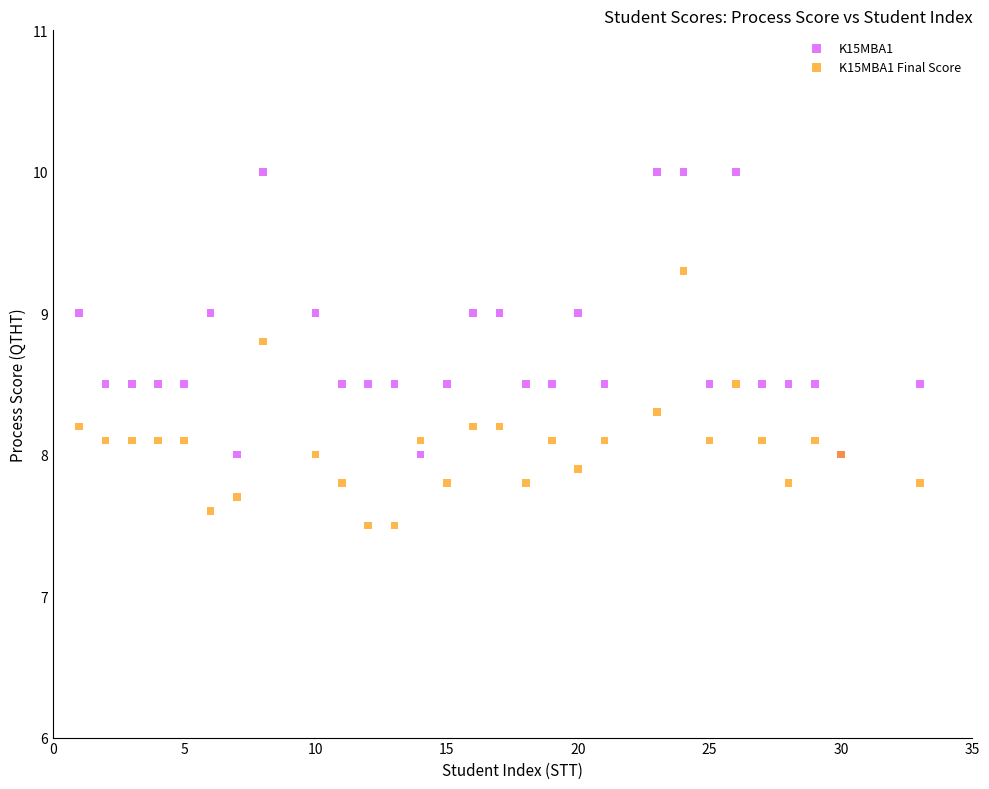

Which series contains the highest Y value?

K15MBA1